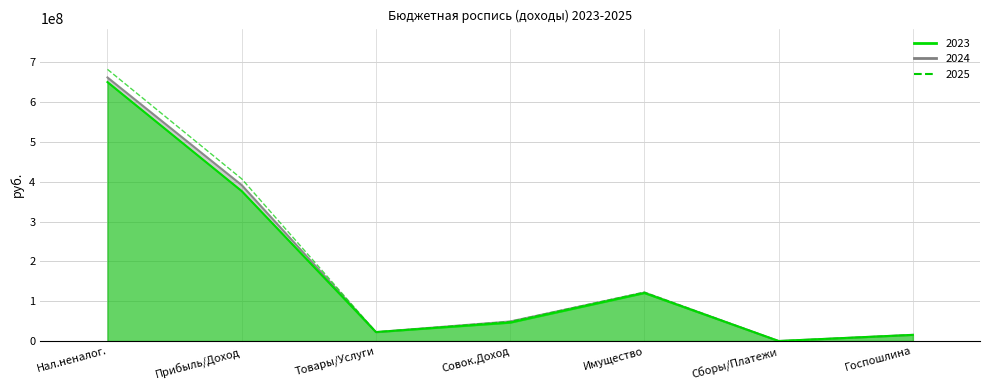

Between Нал.неналог. and Прибыль/Доход, which is larger?

Нал.неналог.